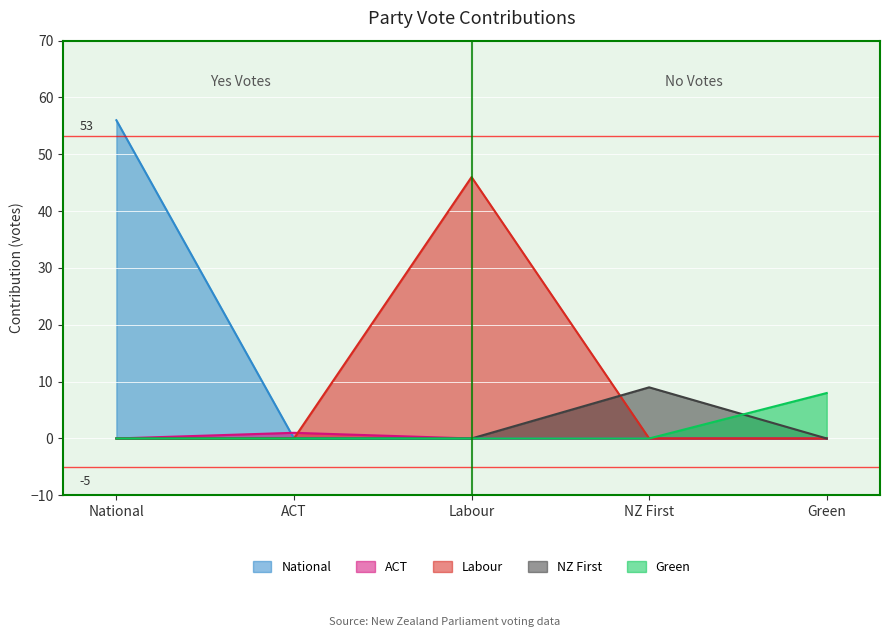

True or false: Labour and Green cross at least once.

False